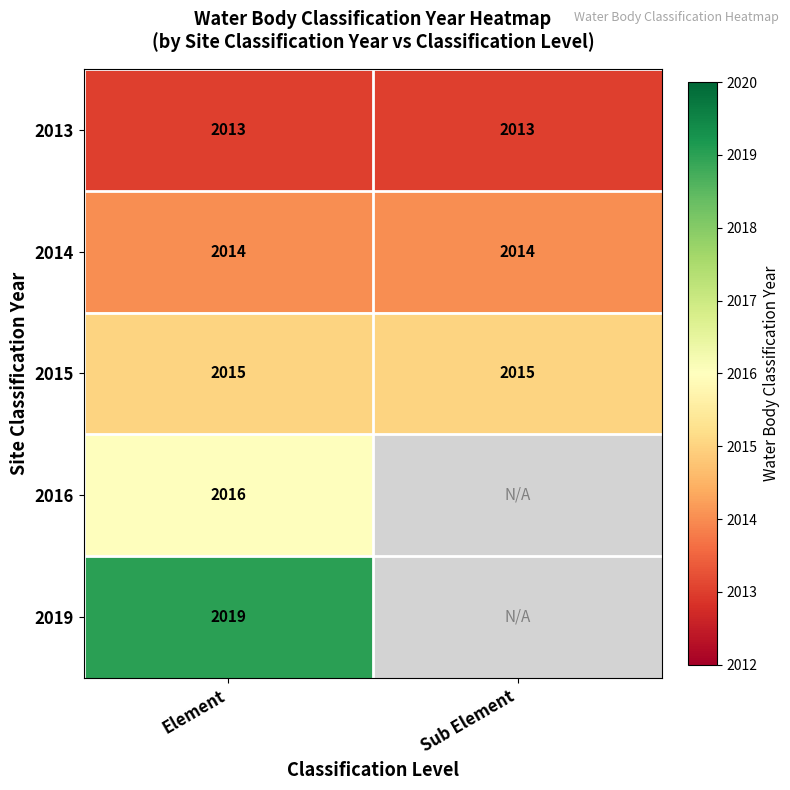

Rank the series at Element from lowest to highest value.

2013, 2014, 2015, 2016, 2019